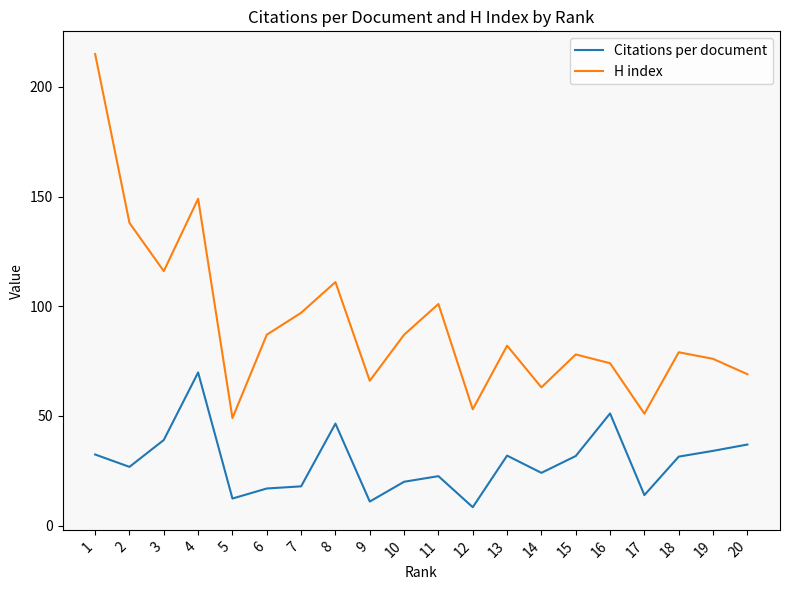

List the series in order of their overall mean, highest first.

H index, Citations per document